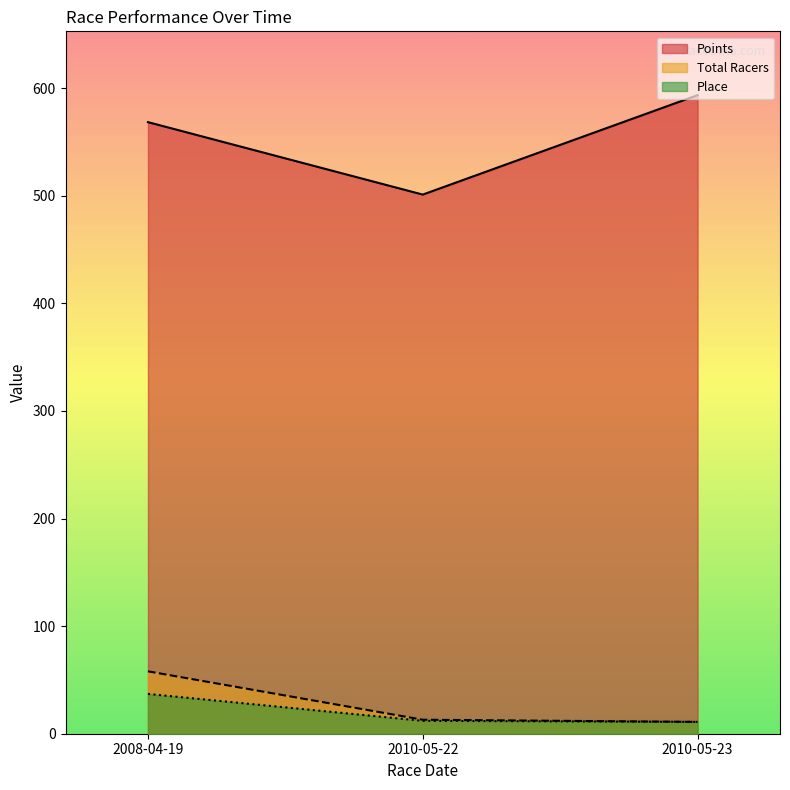

What is the sum of all Total Racers values?

82.0